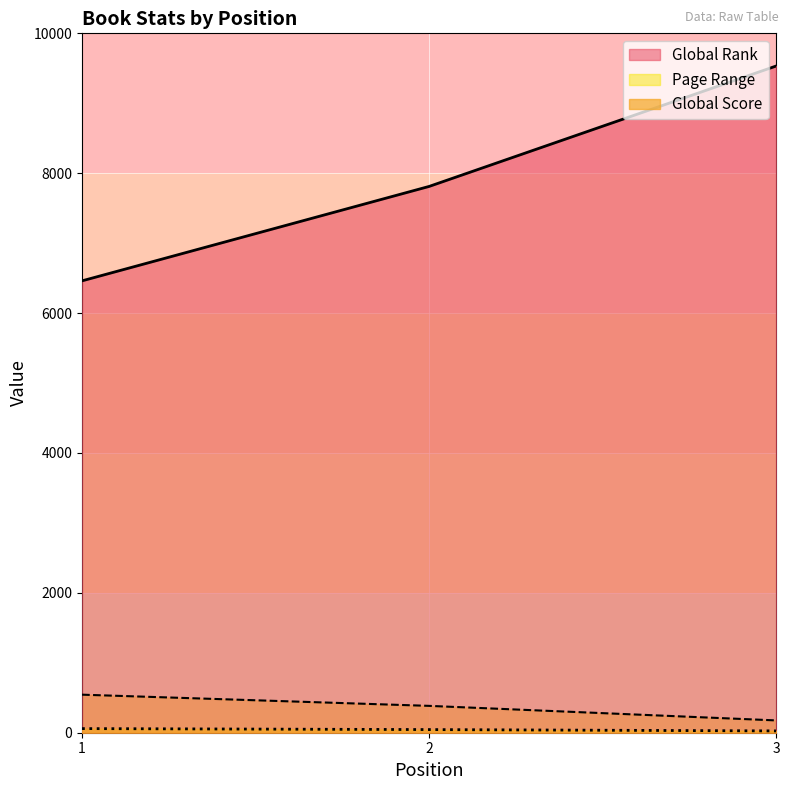

Which series has the widest spread of values?

Global Rank